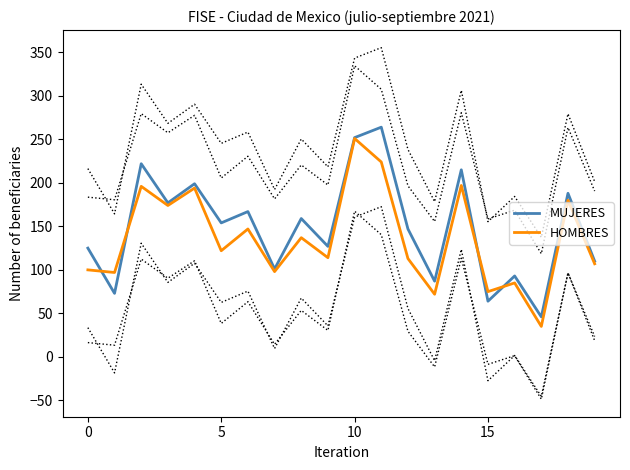

Rank the series by their average value, from highest to lowest.

MUJERES, HOMBRES